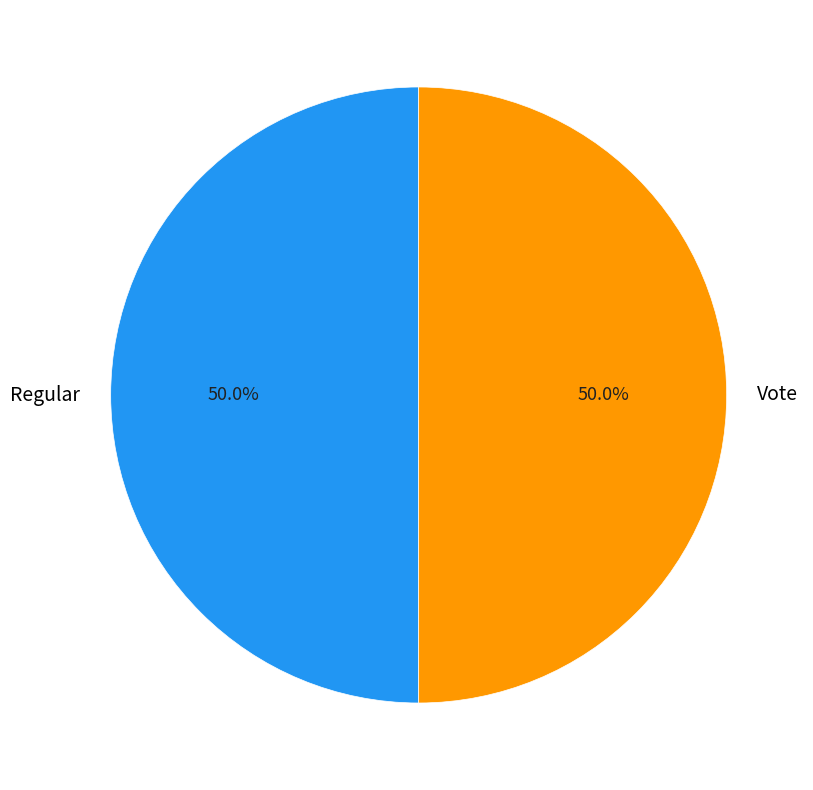

What is the total percentage of Vote and Regular?

100.0%